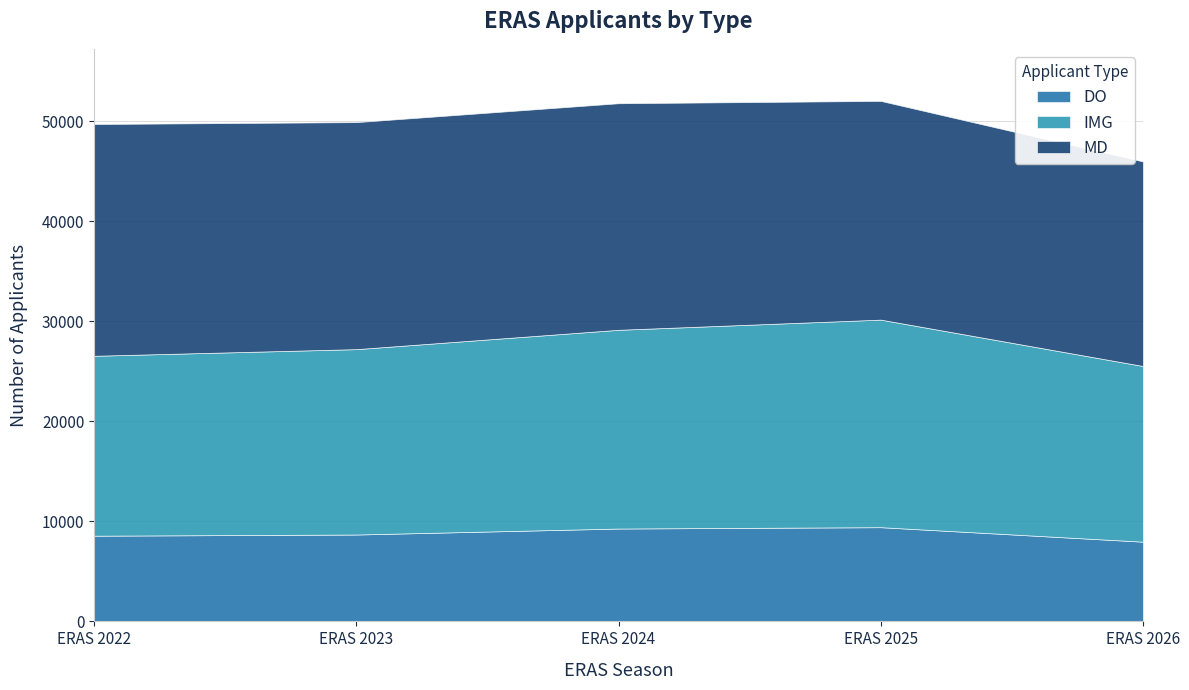

The value of DO at ERAS 2026 is 11535. True or false?

False